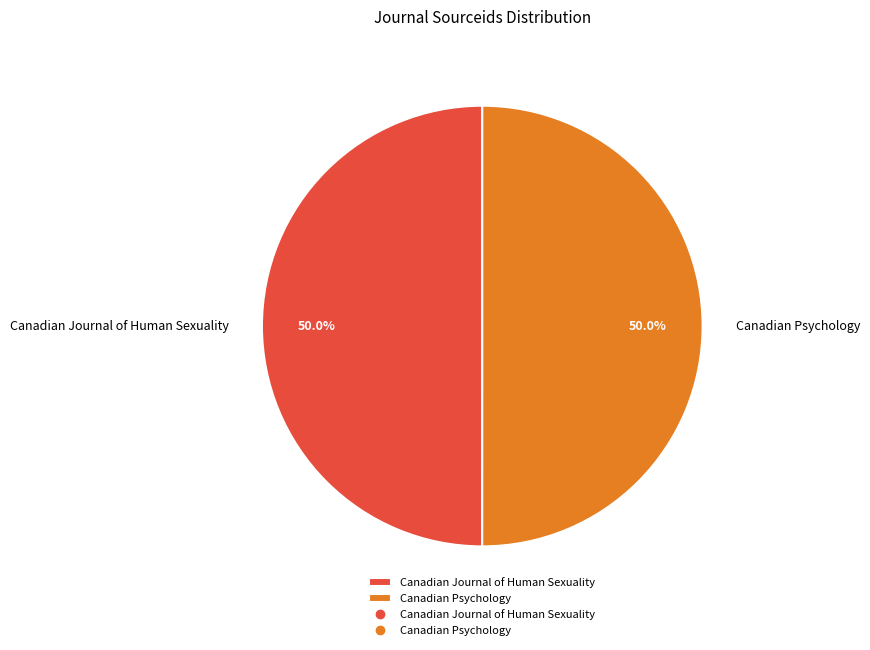

To the nearest percent, what percentage of the pie is Canadian Journal of Human Sexuality?

50%